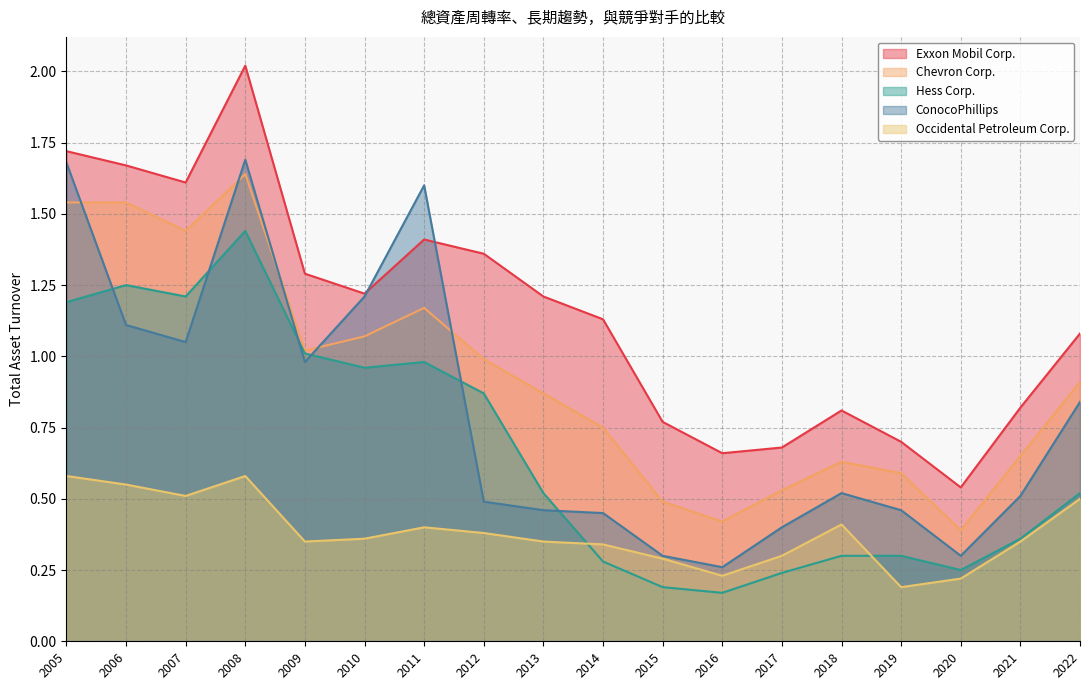

Between which two adjacent categories do Chevron Corp. and ConocoPhillips first intersect?

2005 and 2006